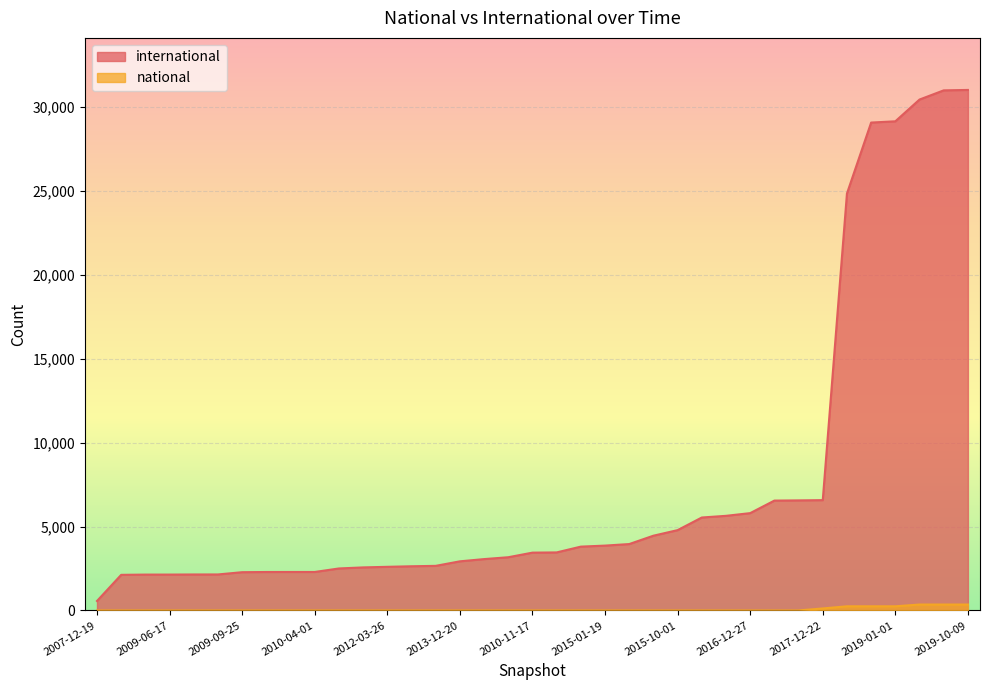

At how many categories does at least one series exceed 7146?

6